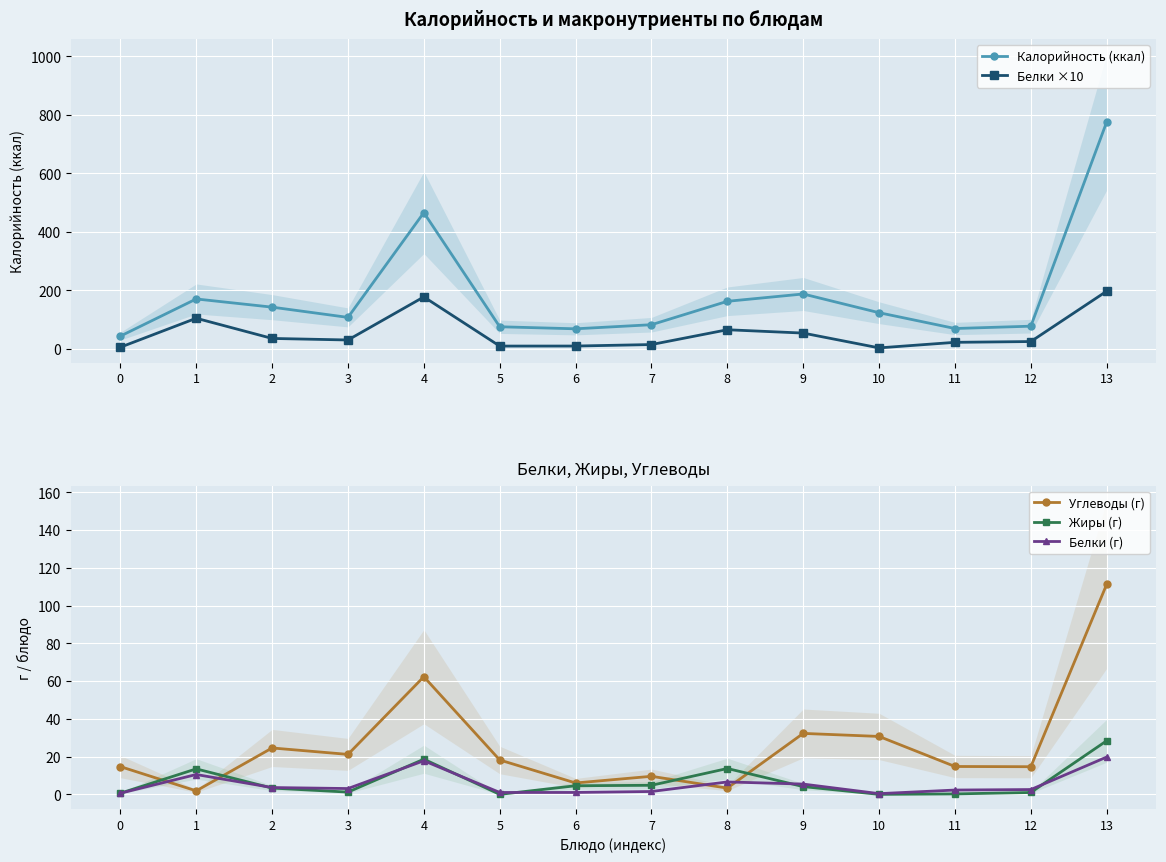

True or false: Жиры (г) and Белки ×10 intersect in this chart.

False